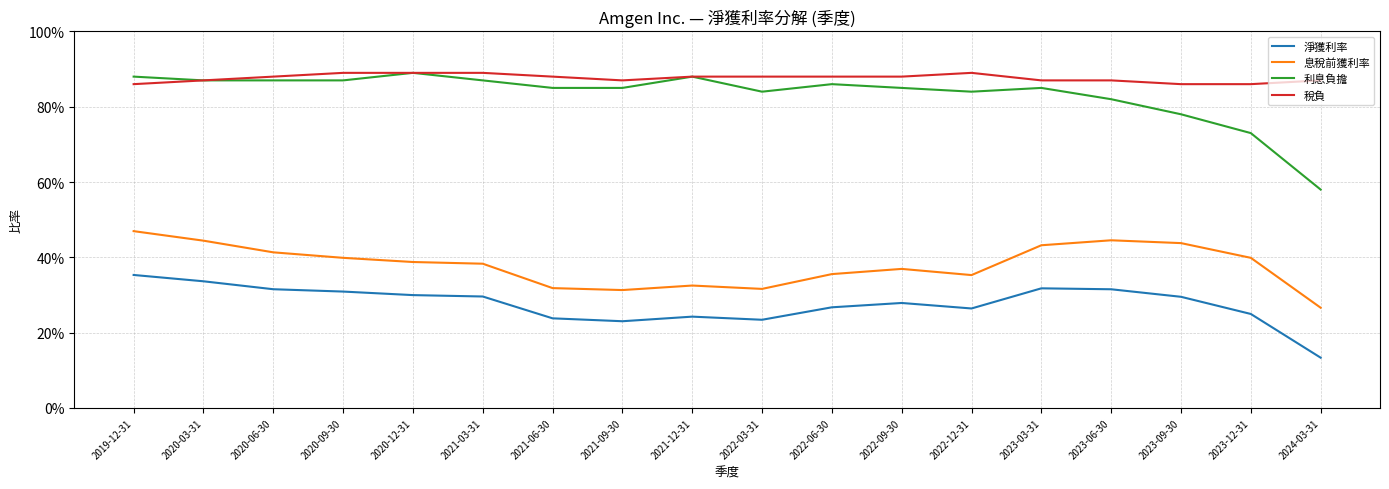

True or false: 利息負擔 and 稅負 intersect in this chart.

False